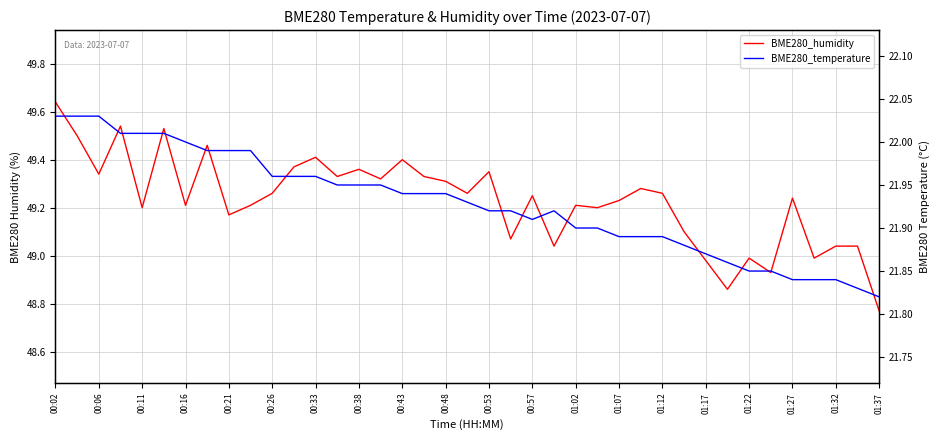

Does the chart display data point markers on the line(s)?

No